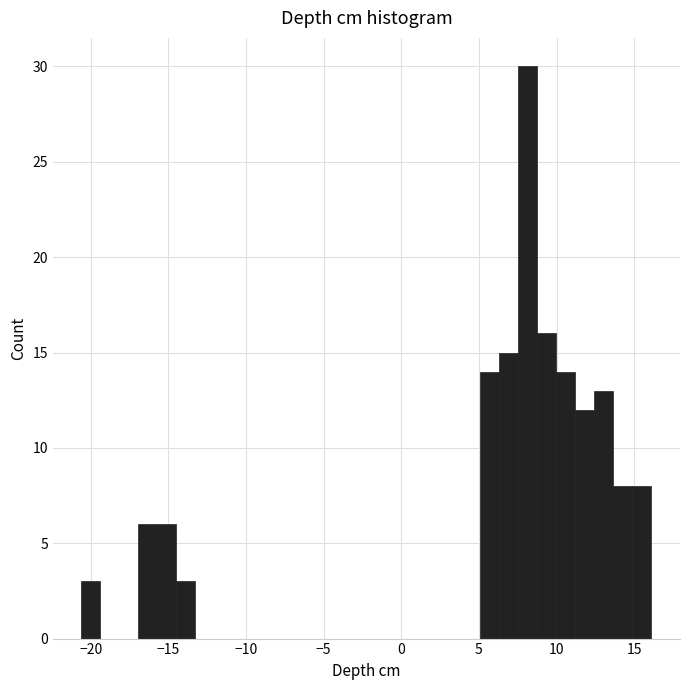

Around what value on the x-axis is the tallest bar? Give the approximate position of its centre, as read against the axis.

8.0